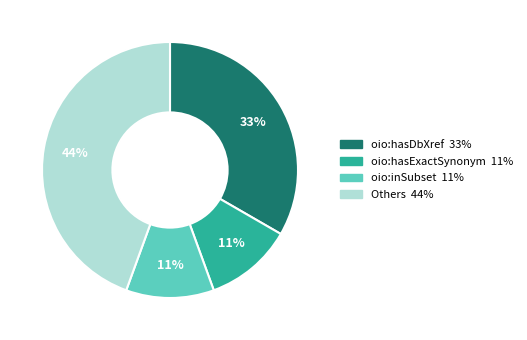

Is there a majority slice in this chart?

No